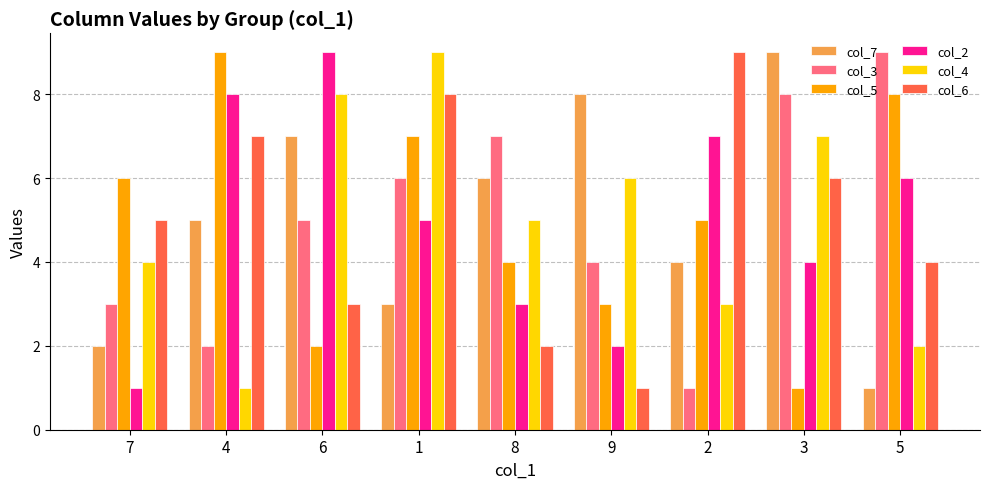

What is the average value of the col_2 series?

5